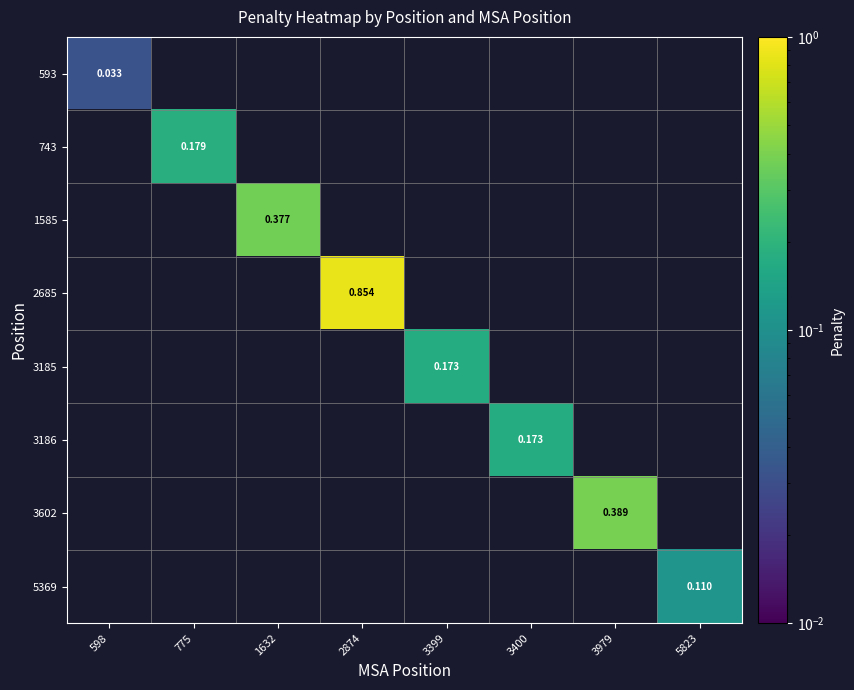

How many positive values does the 1585 series have?

1